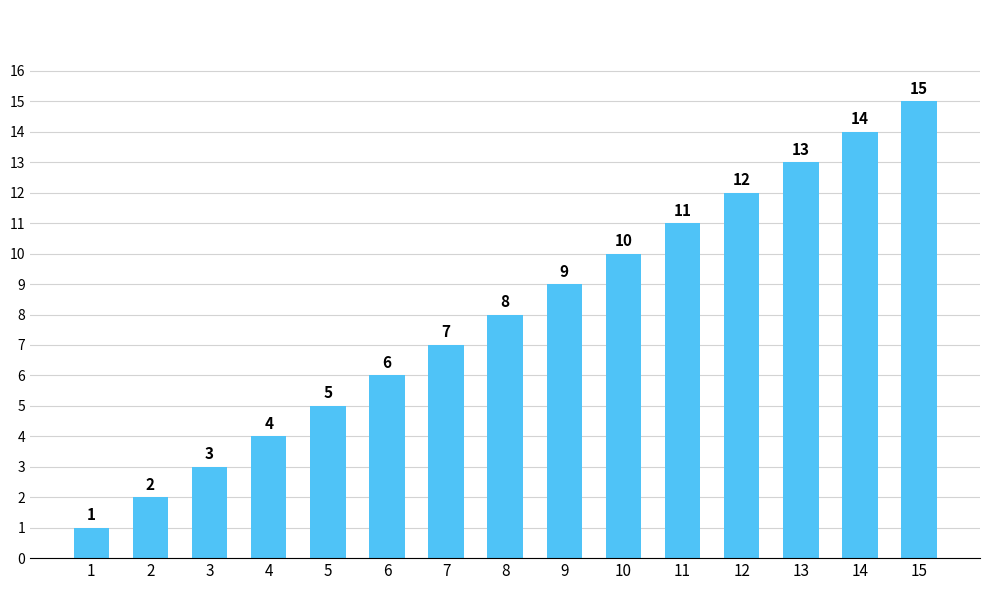

Count the number of categories in the chart.

15